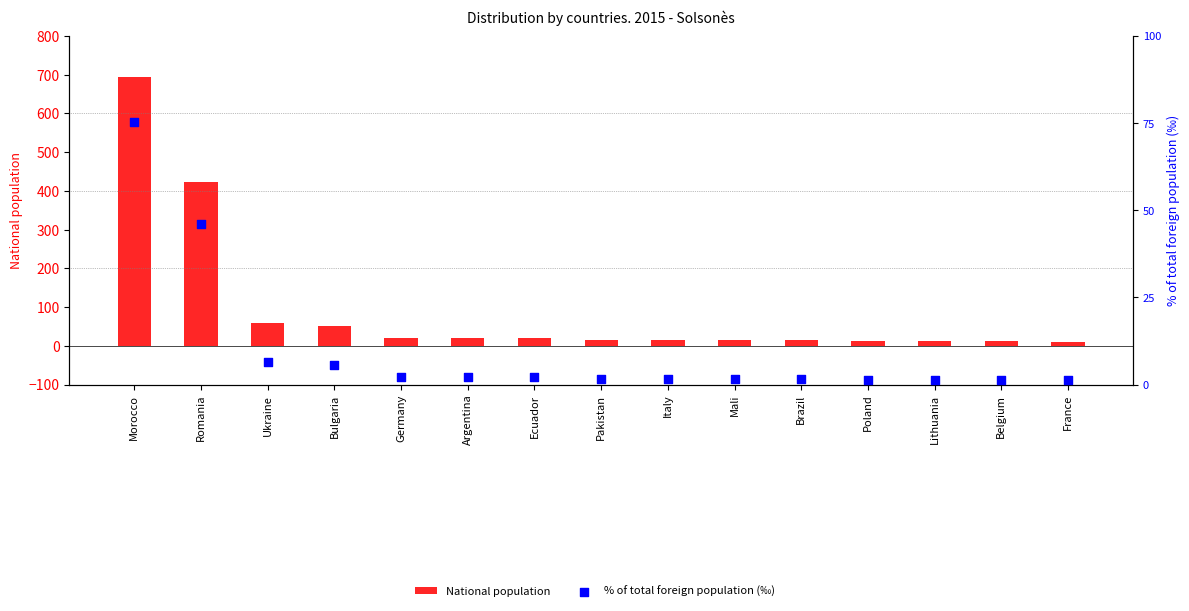

Which series contains the highest Y value?

% of total foreign population (‰)